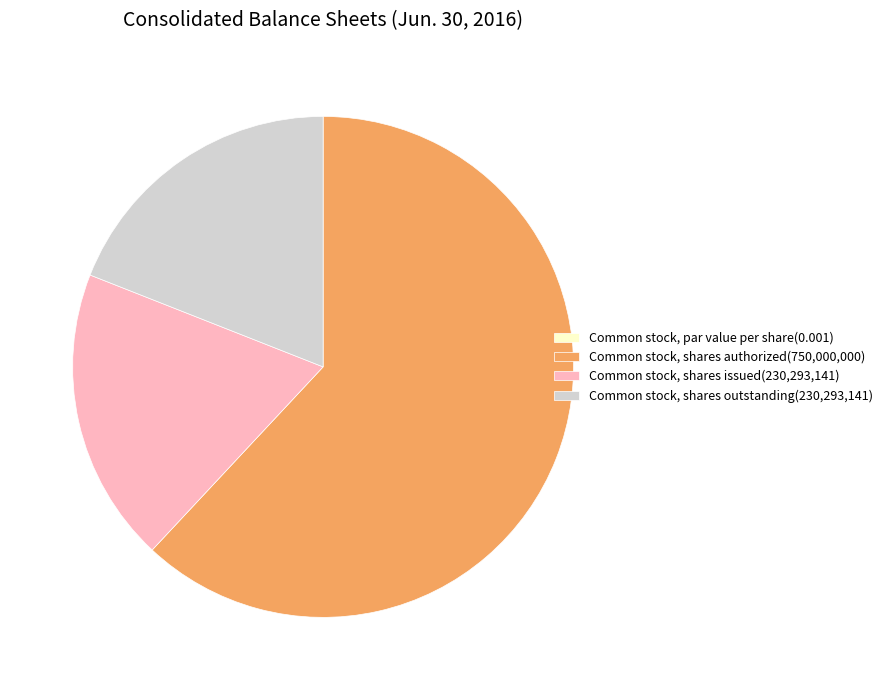

Is the sum of Common stock, shares authorized(750,000,000) and Common stock, shares outstanding(230,293,141) greater than half?

Yes